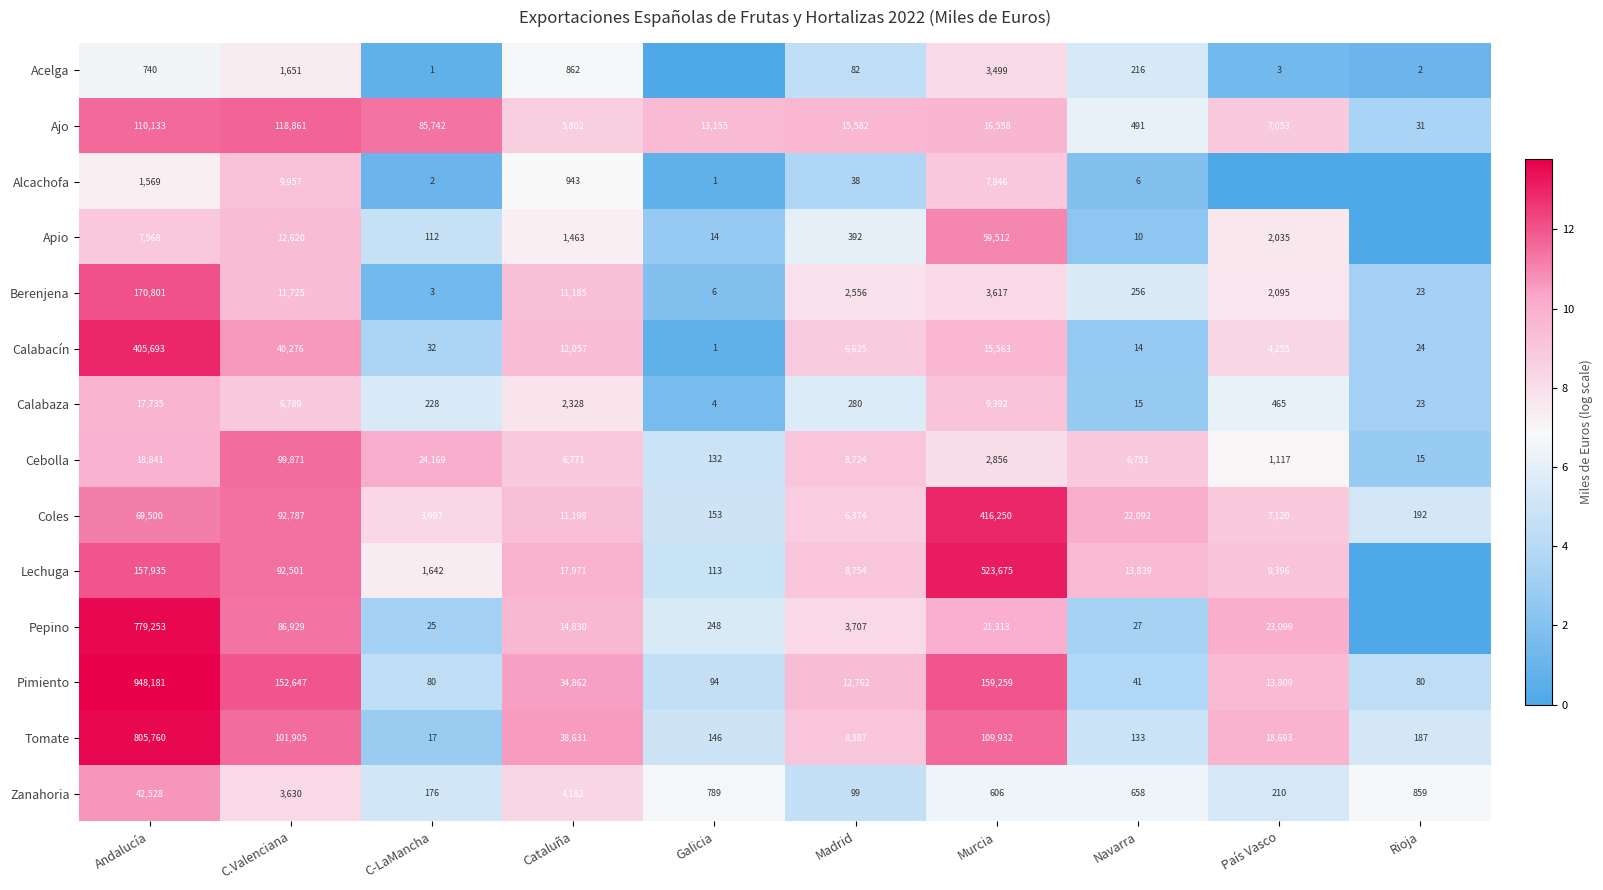

What is the difference between the highest and lowest values at C-LaMancha?

85741